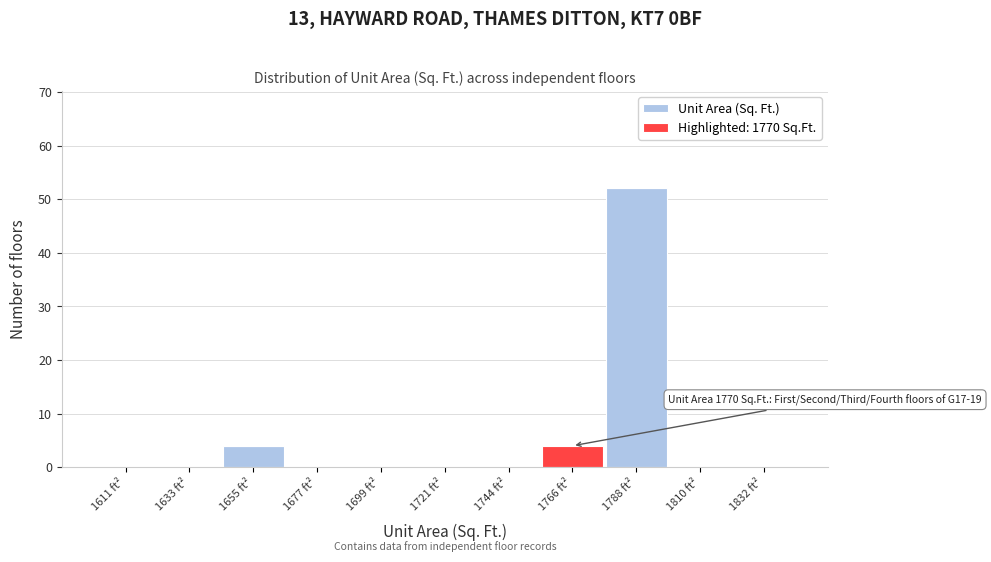

Reading right to left, what are the values for Unit Area (Sq. Ft.)?

1832 ft²=0	1810 ft²=0	1788 ft²=52	1766 ft²=0	1744 ft²=0	1721 ft²=0	1699 ft²=0	1677 ft²=0	1655 ft²=4	1633 ft²=0	1611 ft²=0